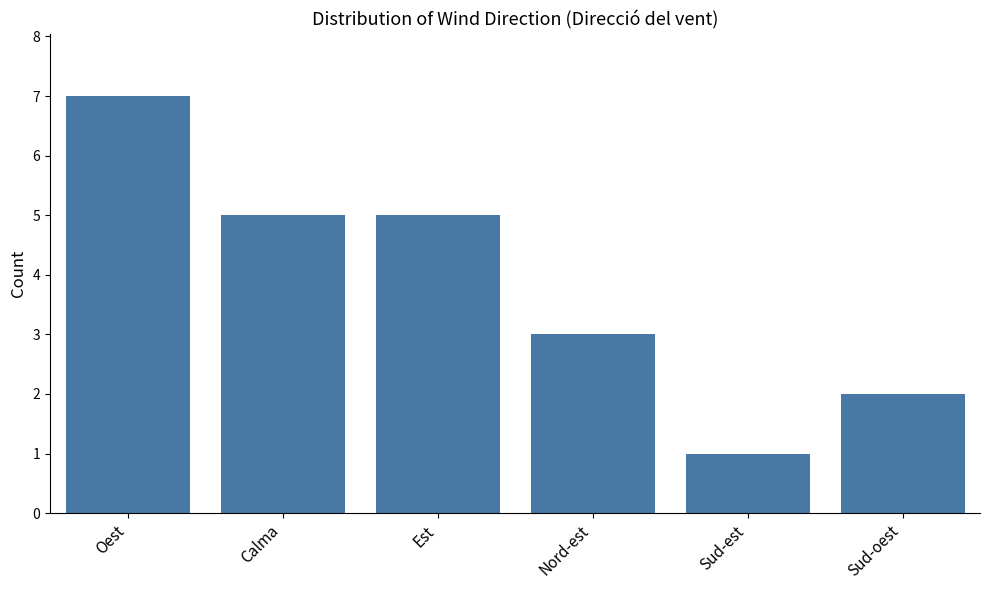

What value does the data have at Nord-est?

3